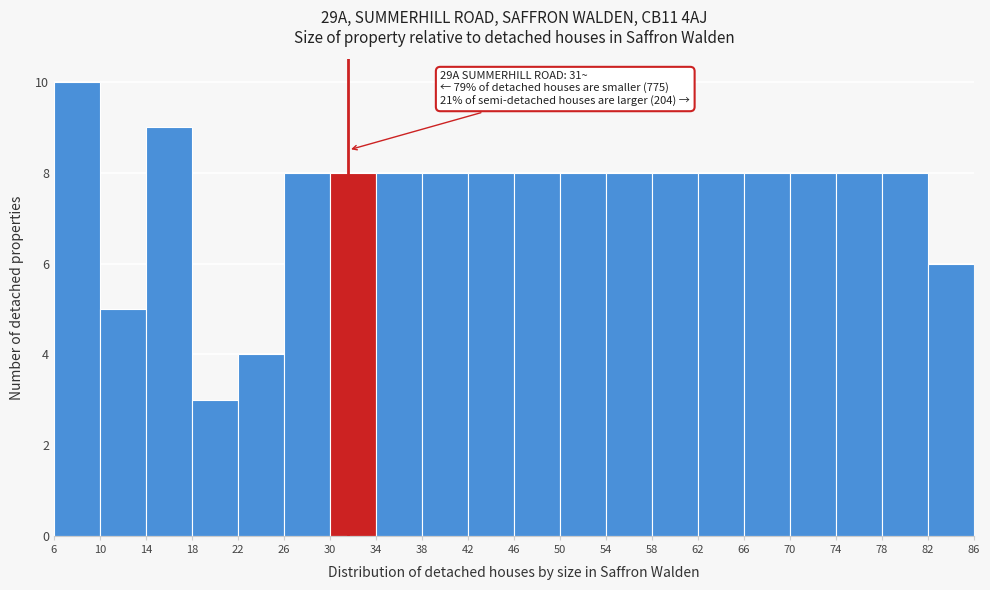

Over which range of the x-axis is the bar tallest?

6 to 10